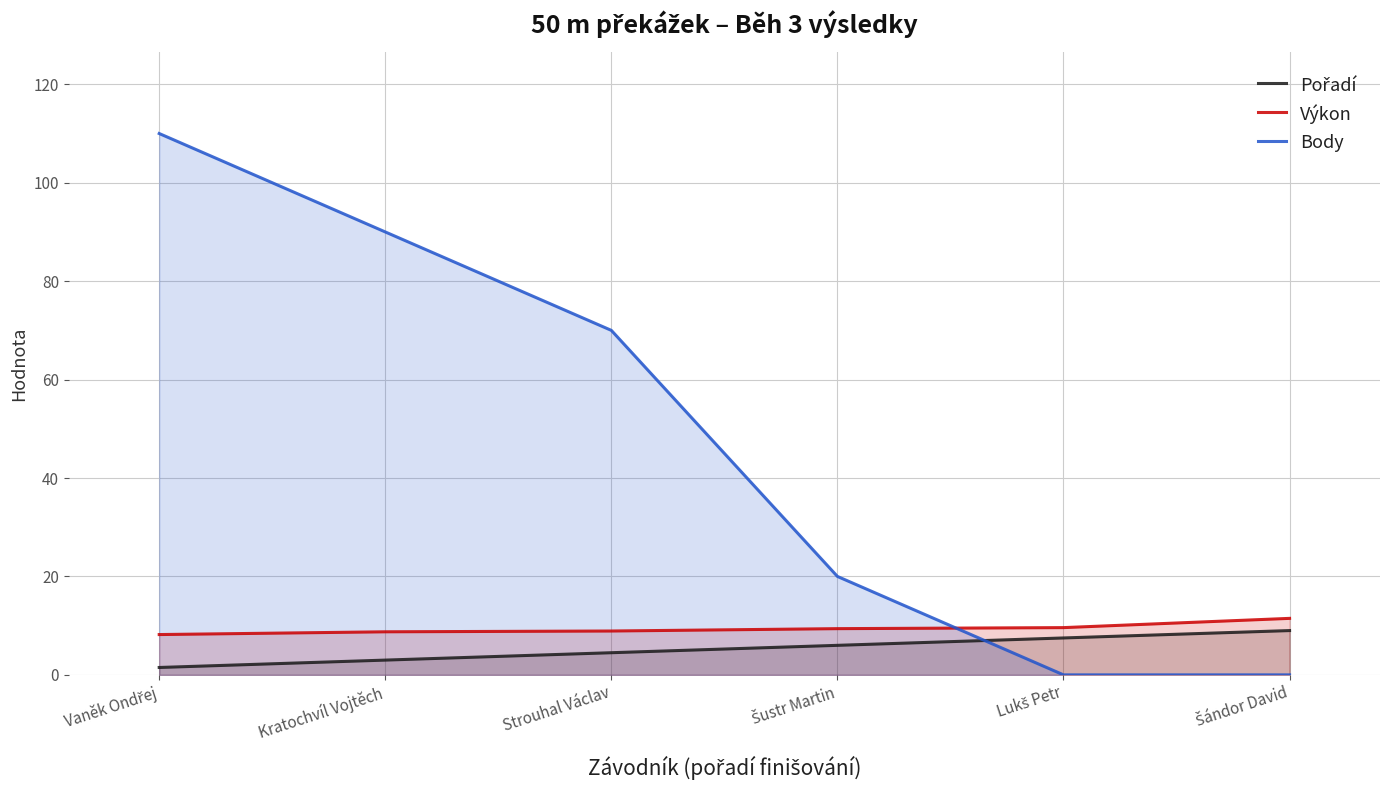

What is the sum of the Výkon values at Šustr Martin and Kratochvíl Vojtěch?

18.1